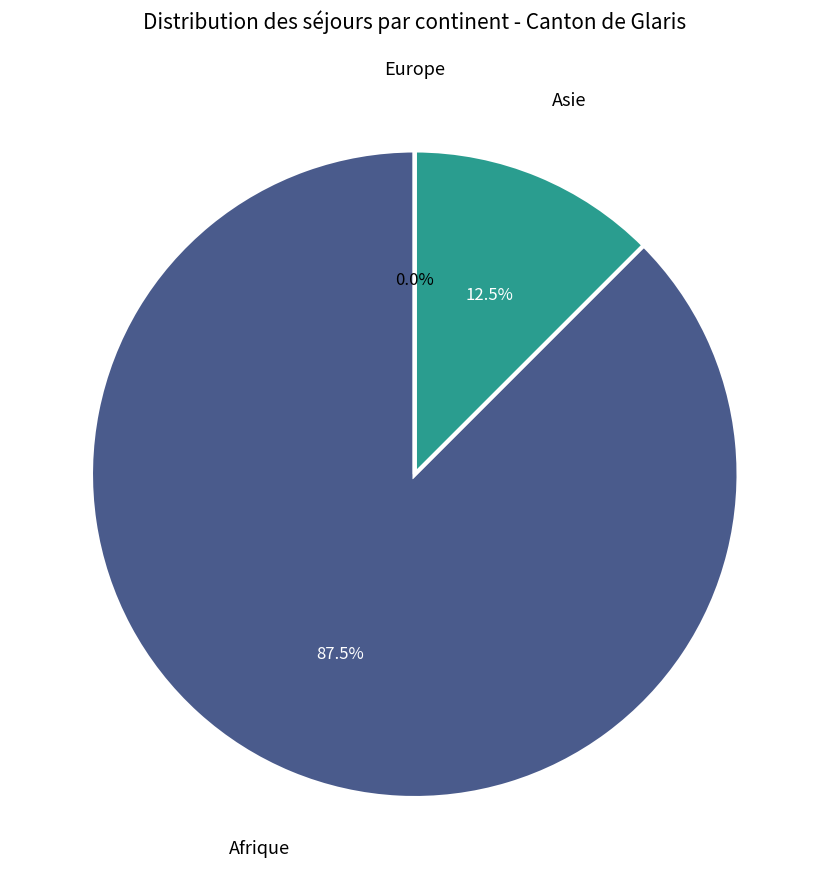

Is there a majority slice in this chart?

Yes